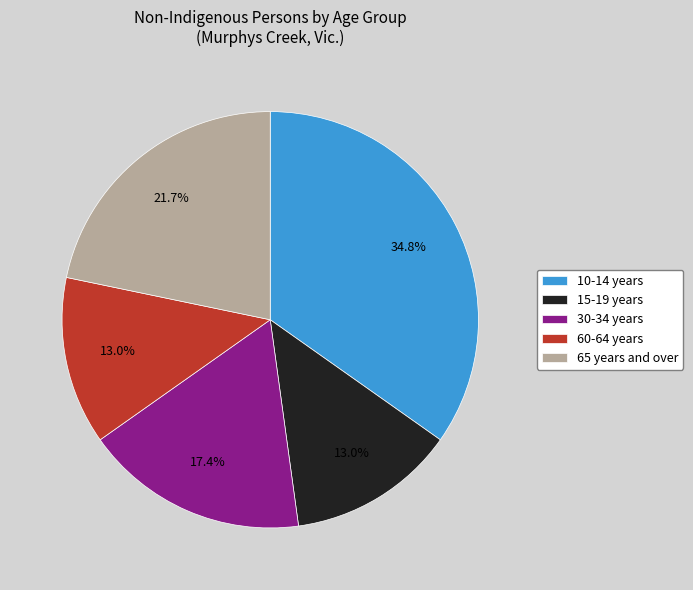

What is the largest slice in the pie chart?

10-14 years